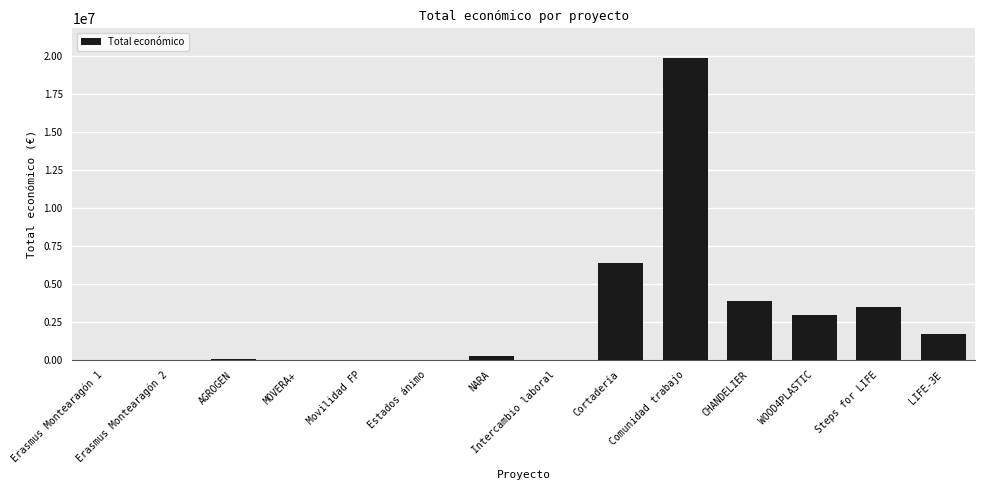

The value at Steps for LIFE is 3472215.0. True or false?

True